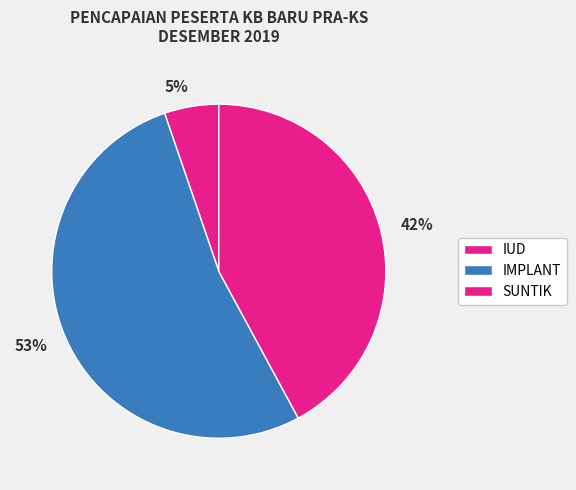

Count the number of slices in the pie.

3